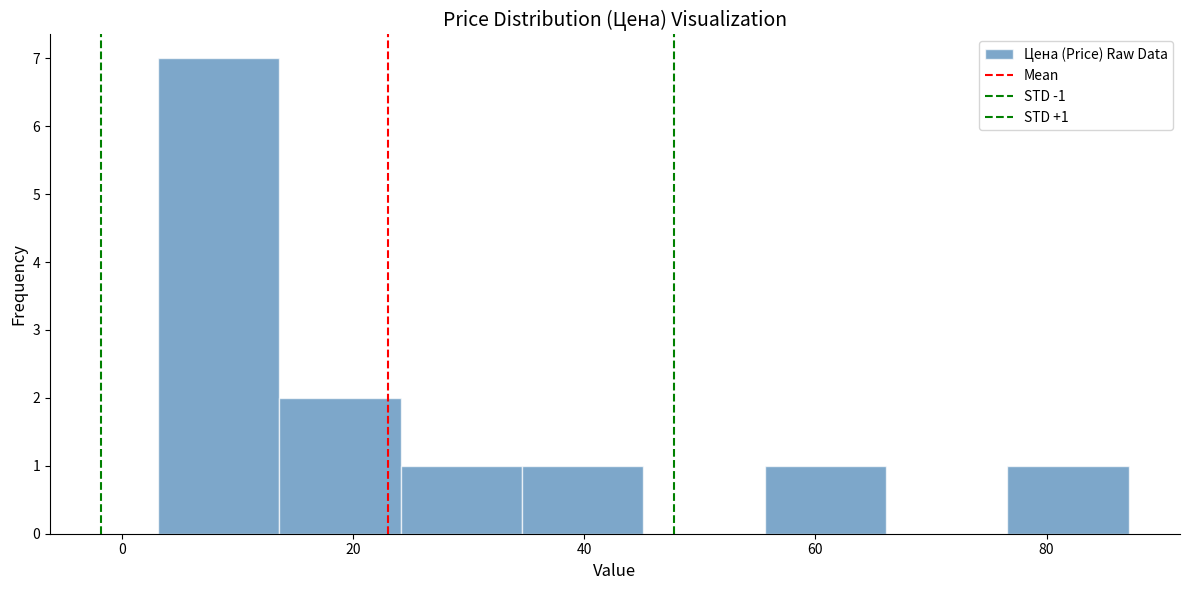

Over which range of the x-axis is the bar tallest?

4 to 14